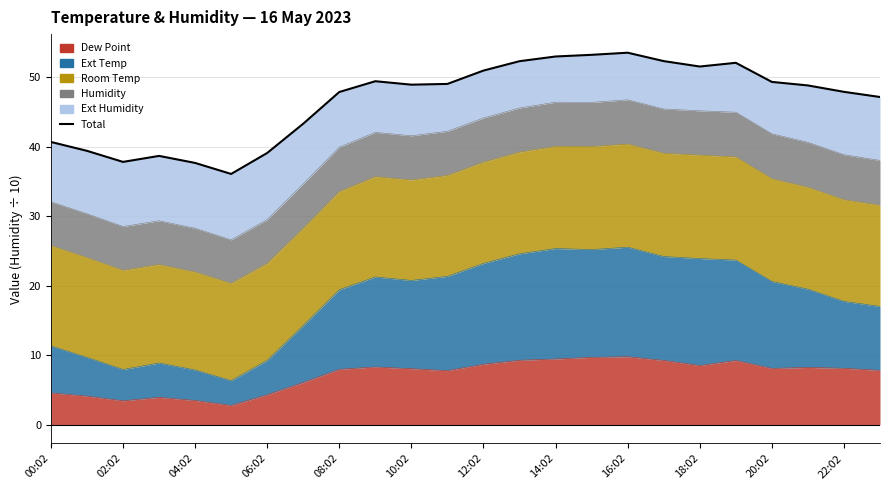

How many points are higher than both their immediate neighbors (excluding endpoints)?

4